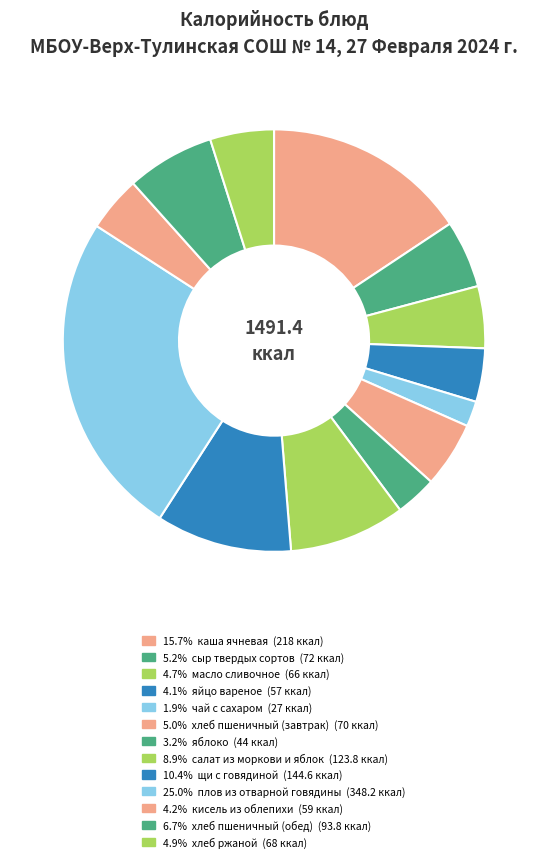

Which slice is the largest?

плов из отварной говядины